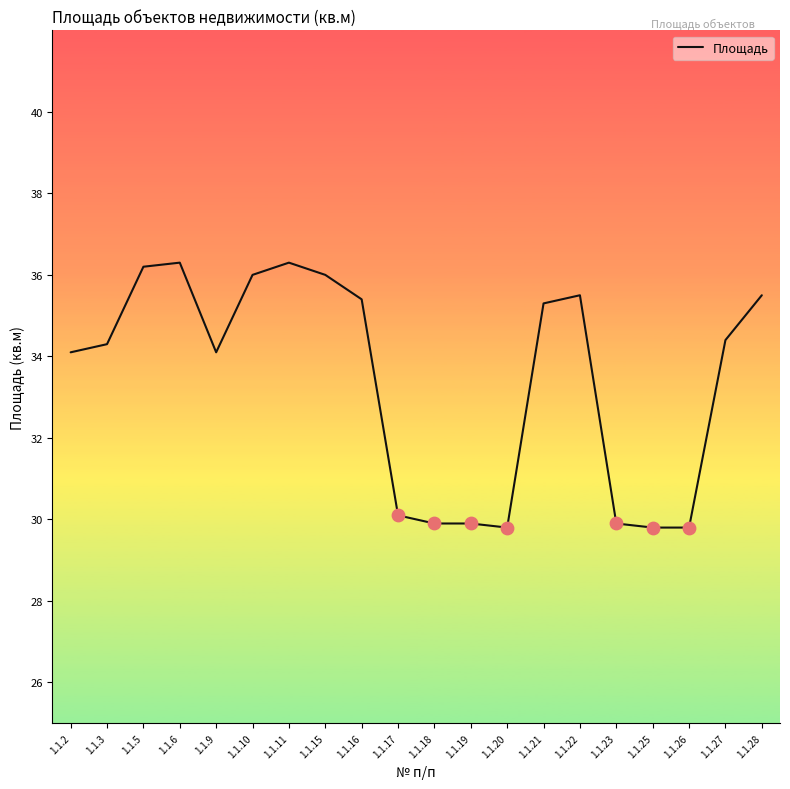

What is the ratio of the value at 1.1.18 to the value at 1.1.27?

0.9